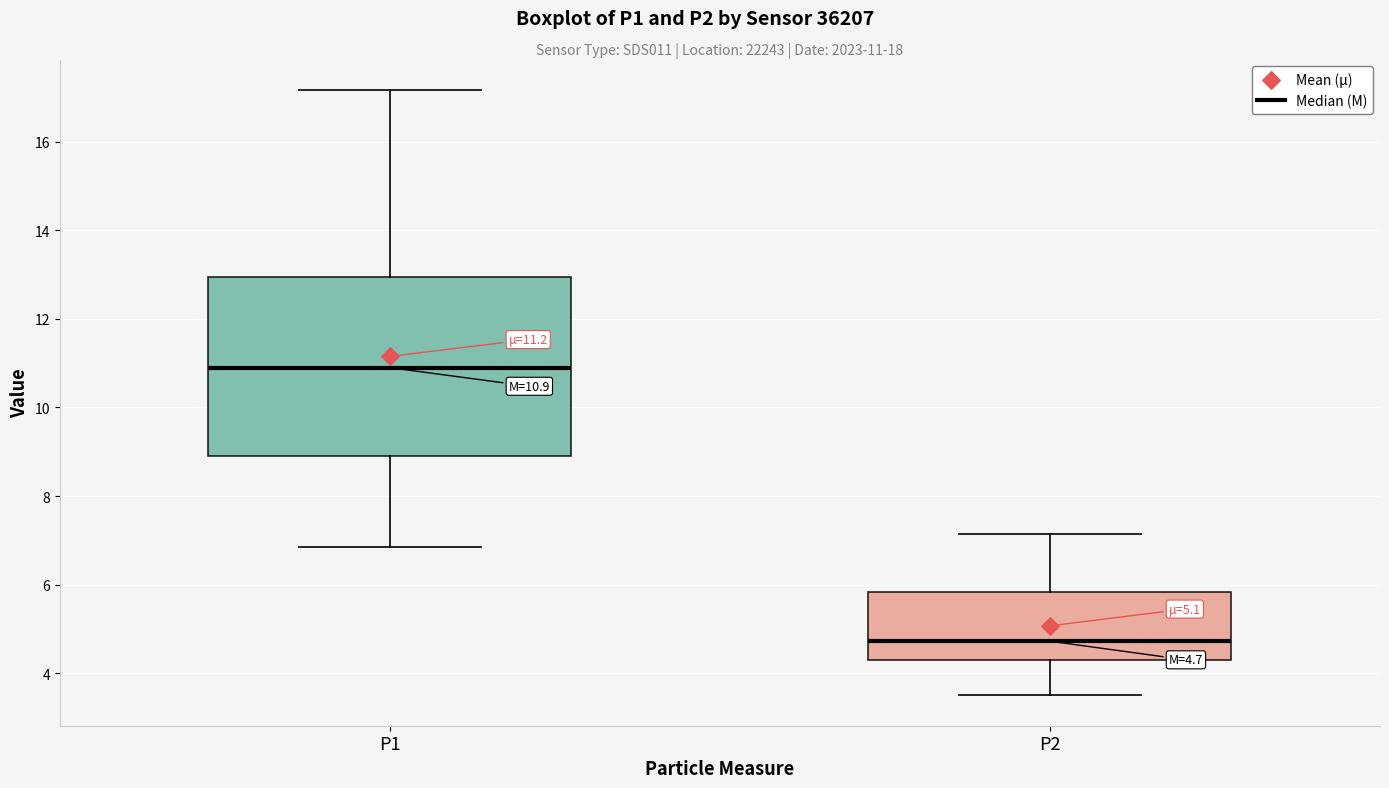

Which box is the tallest, from its lower edge to its upper edge?

P1